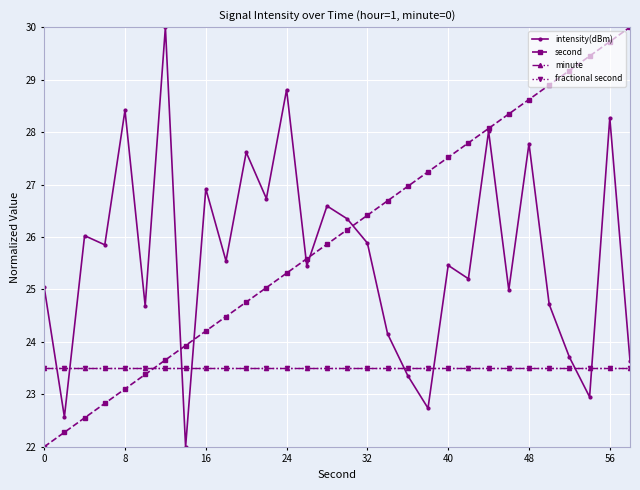

What is the minimum value shown in the chart?

22.0